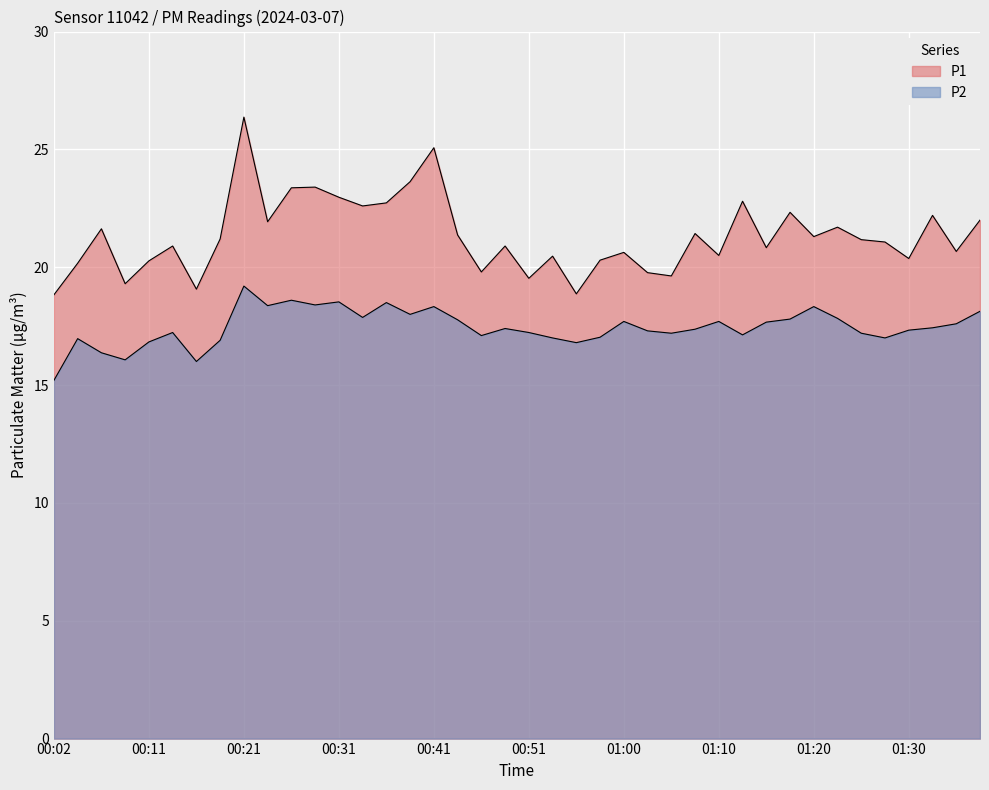

Which series has the largest total across all categories?

P1